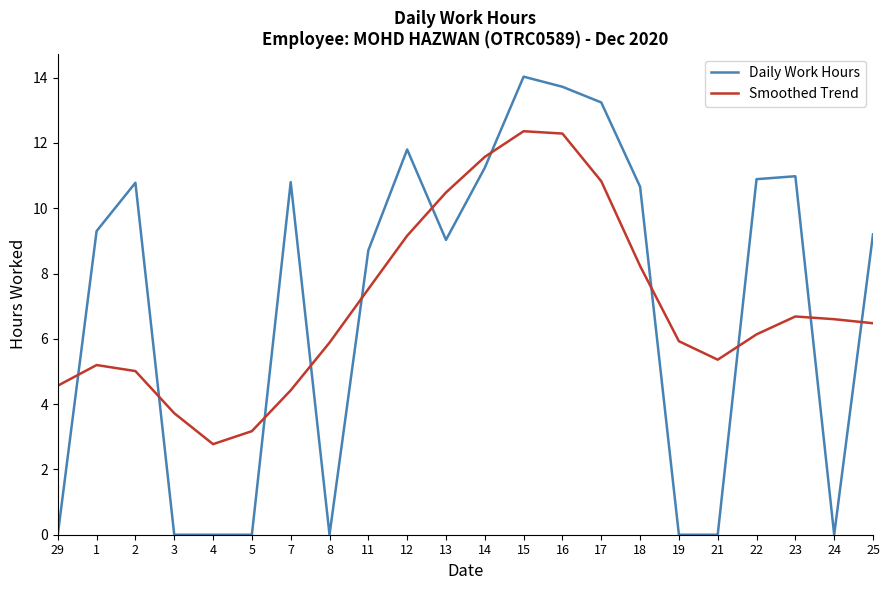

What is the sum of the Daily Work Hours values at 7 and 22?

21.7